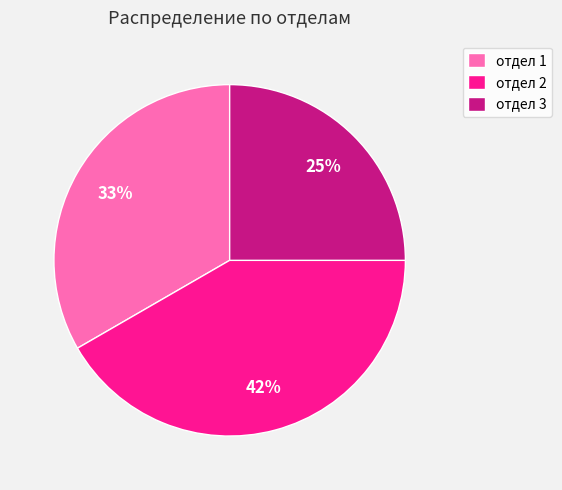

True or false: отдел 1 accounts for 33% of the total.

True